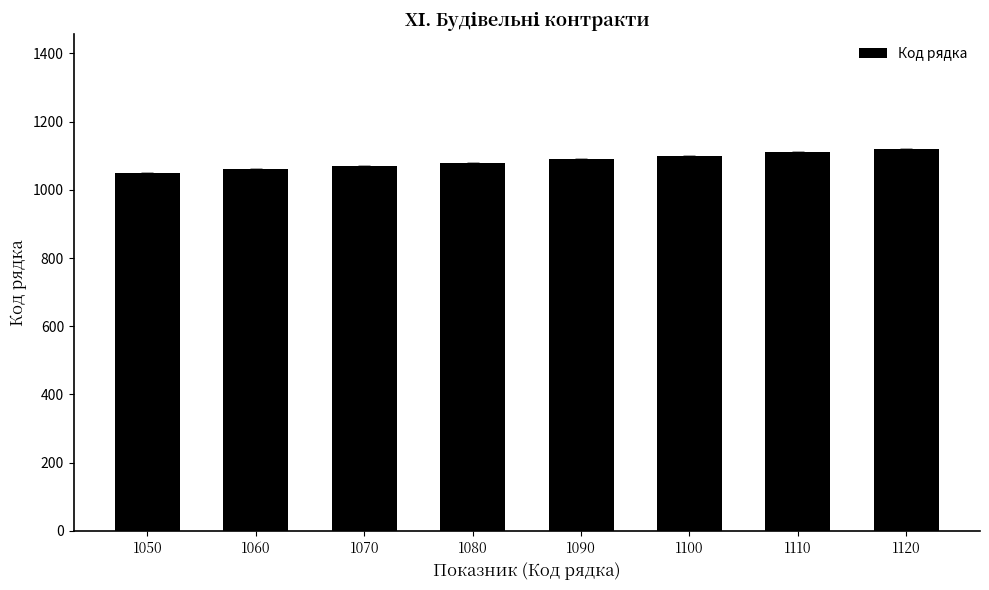

Reading right to left, list all the values displayed in this chart.

1120	1110	1100	1090	1080	1070	1060	1050